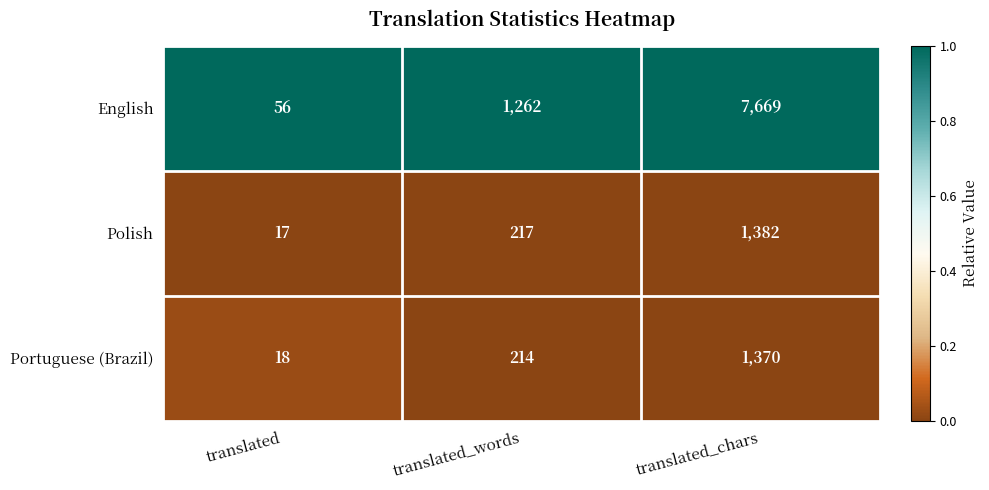

Which series changed the most between translated and translated_words?

English